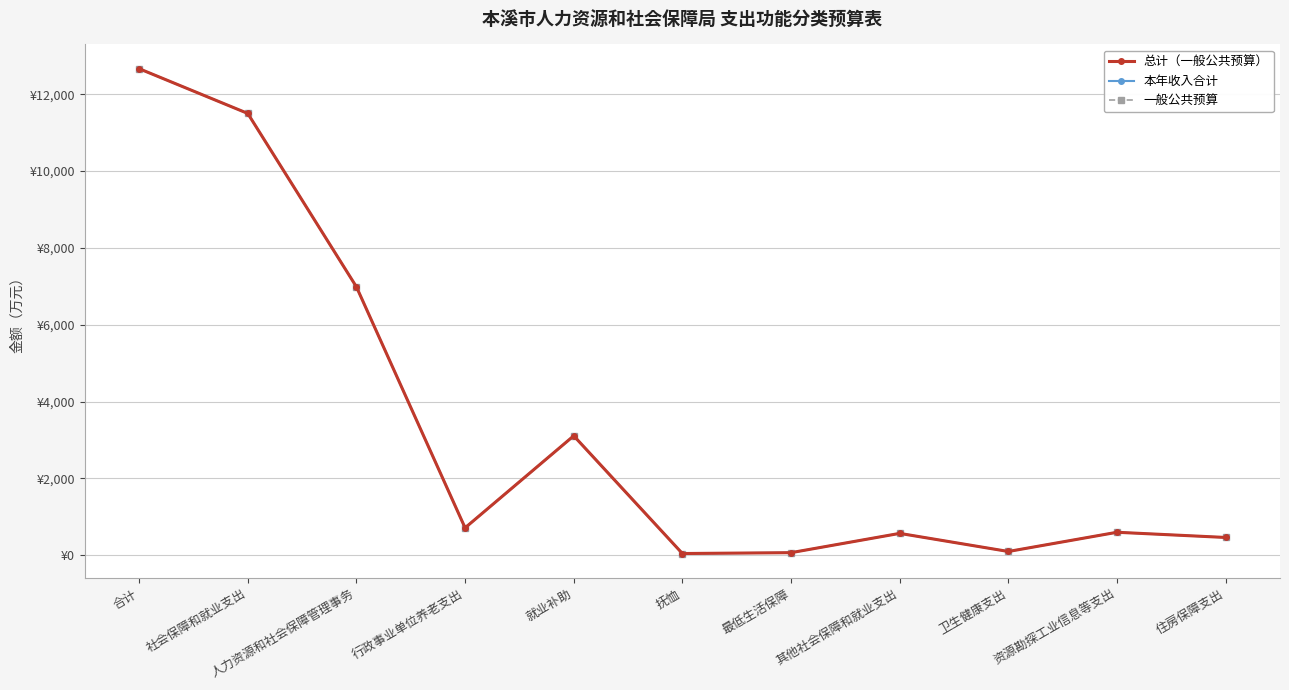

Does the chart have visible grid lines?

Yes